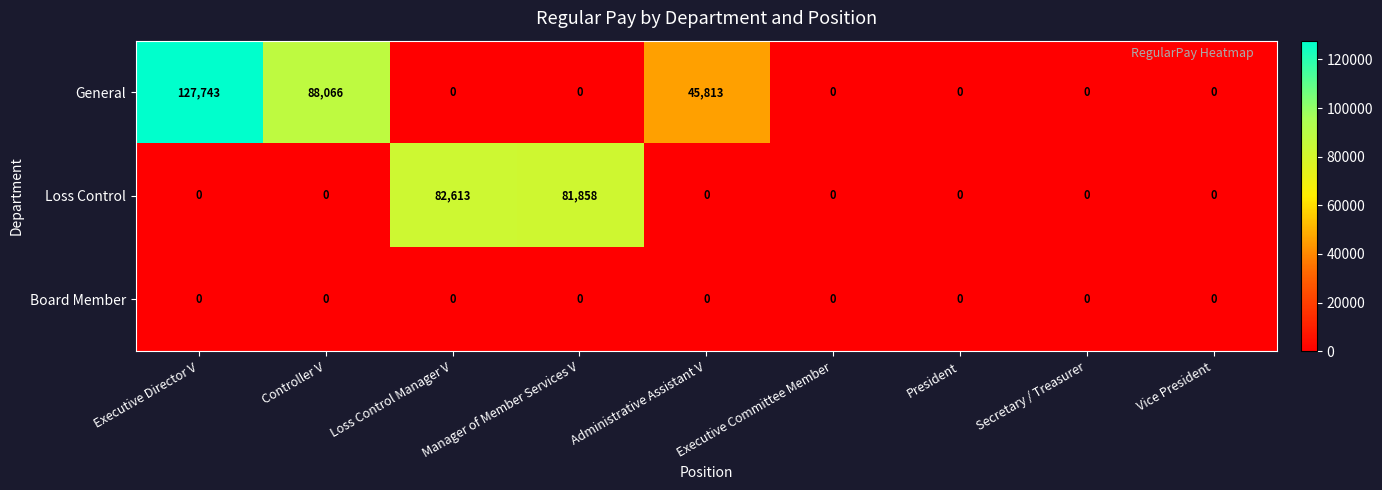

What is the total value across all series at Manager of Member Services V?

81858